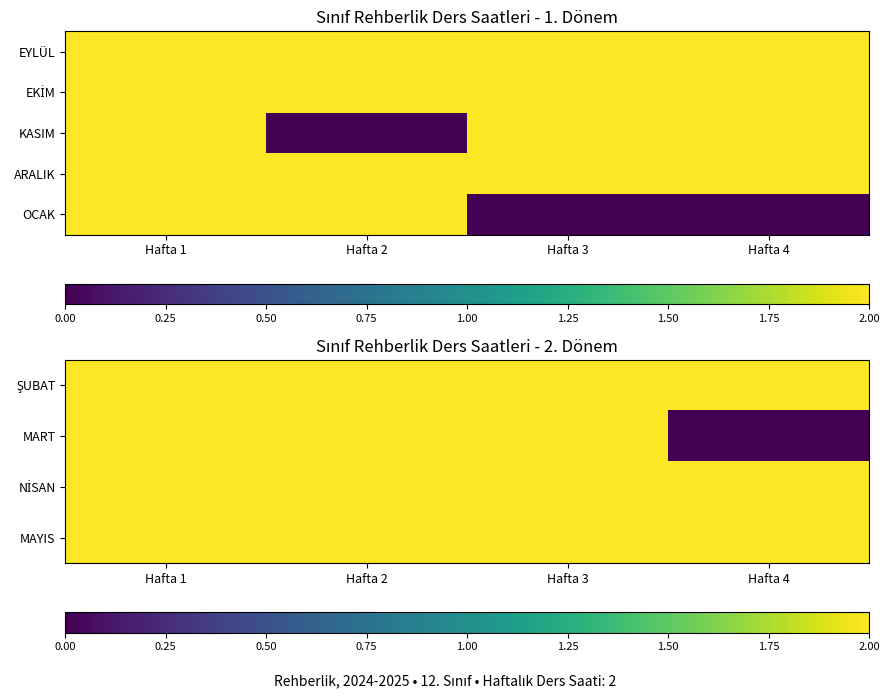

The ŞUBAT series shows 1 at Hafta 2. True or false?

False